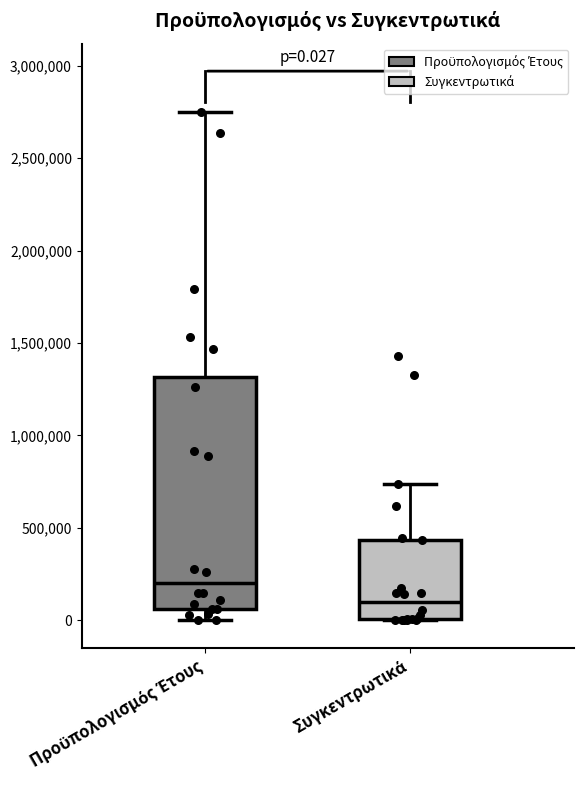

Which box has the highest median line?

Προϋπολογισμός Έτους